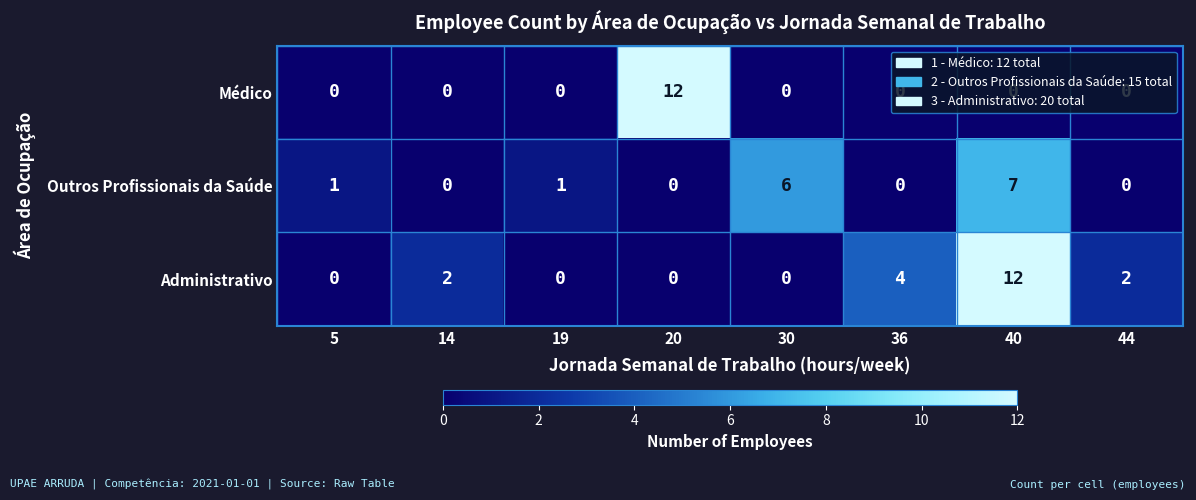

Count the number of categories in the chart.

8